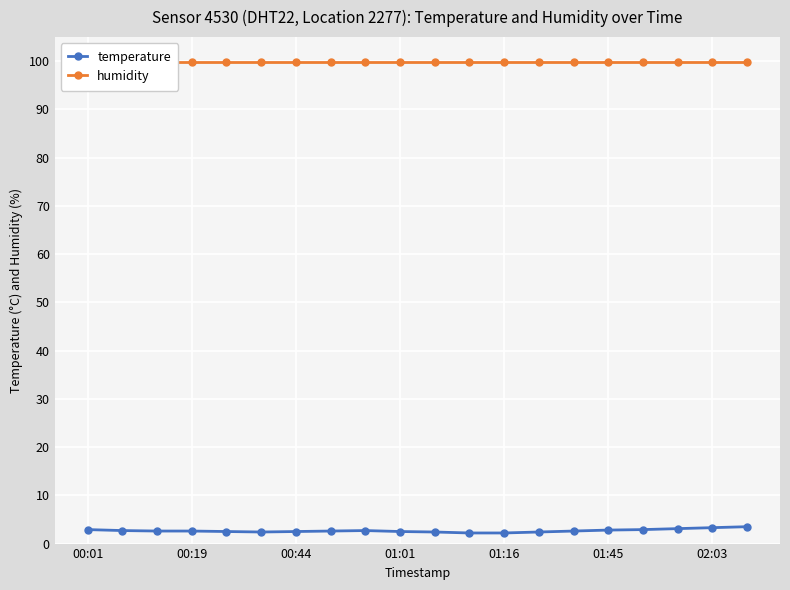

True or false: temperature and humidity cross at least once.

False